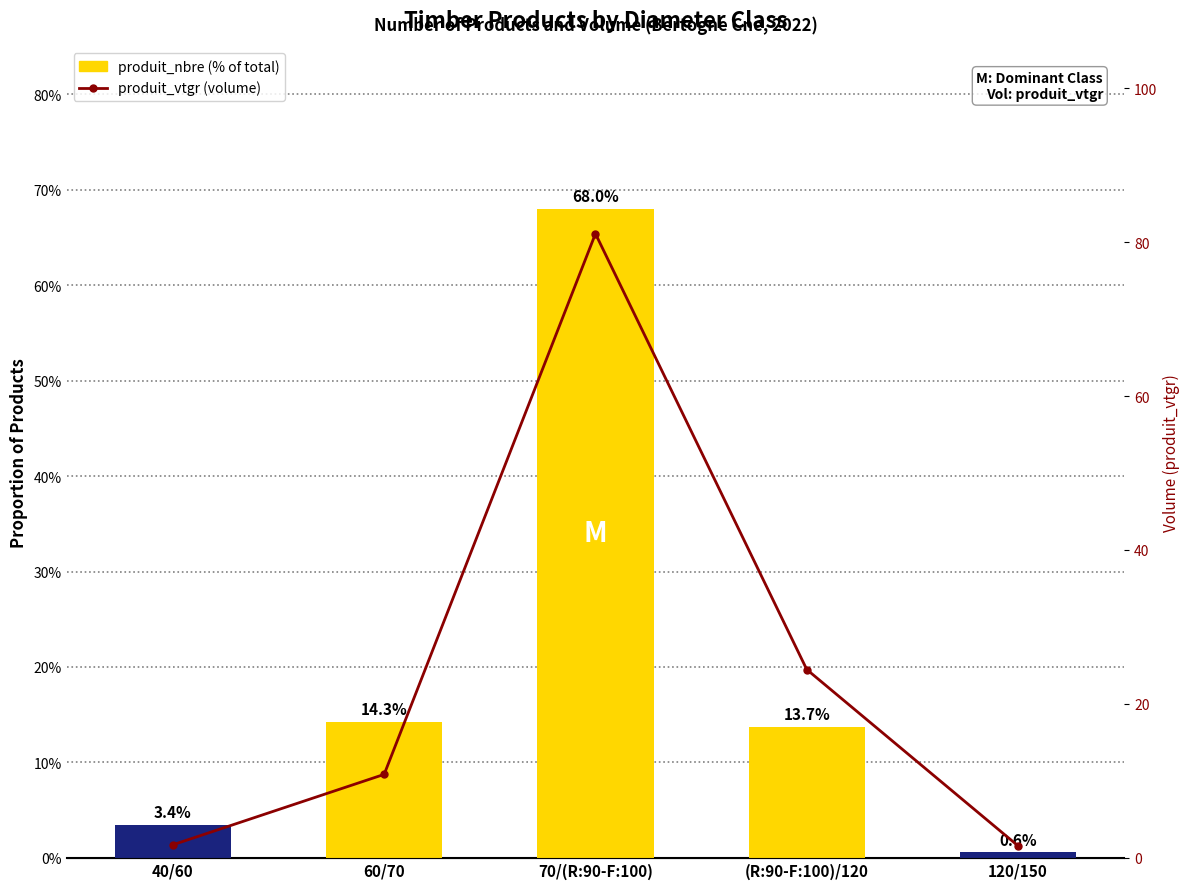

Rank the series by their maximum value, from highest to lowest.

produit_vtgr, produit_nbre (% of total)